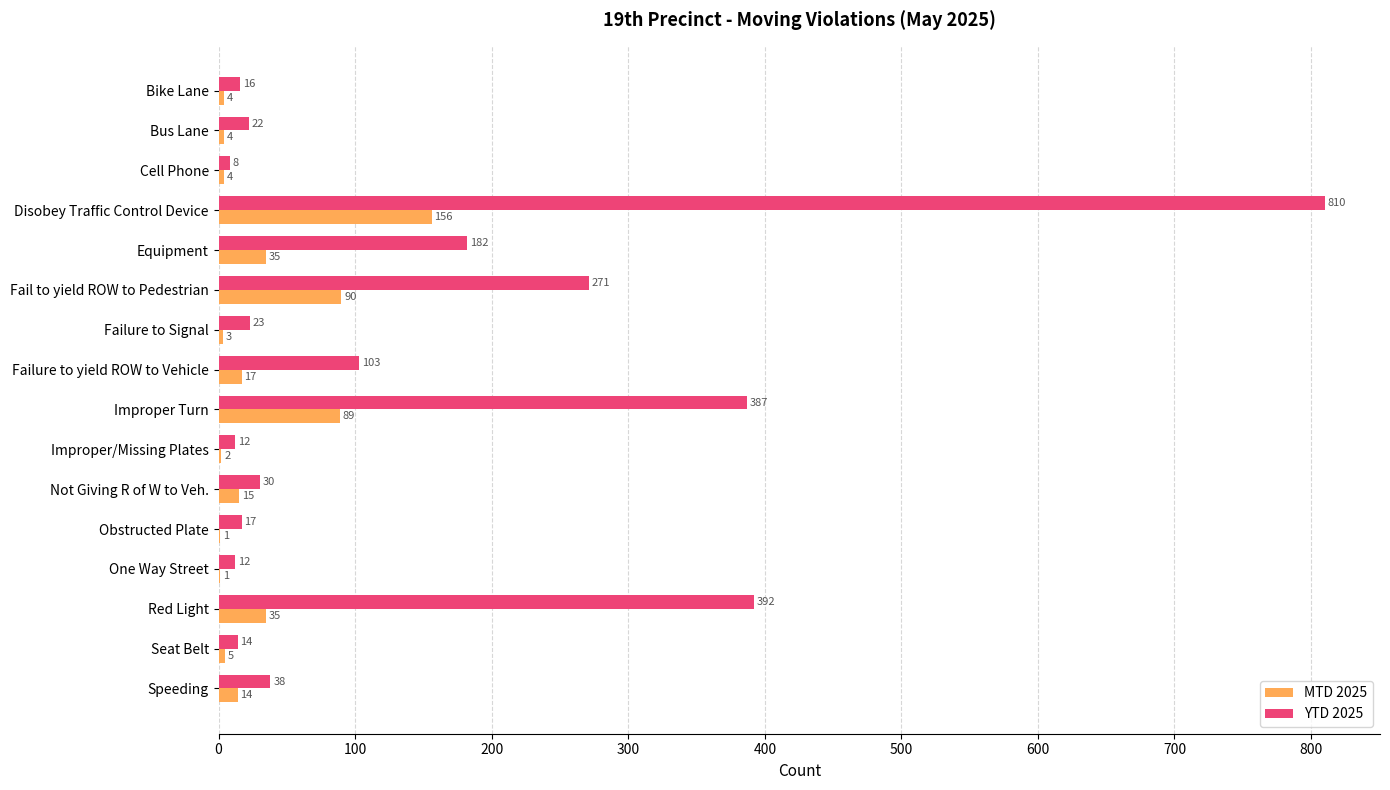

Which category has the highest value across all series?

Disobey Traffic Control Device